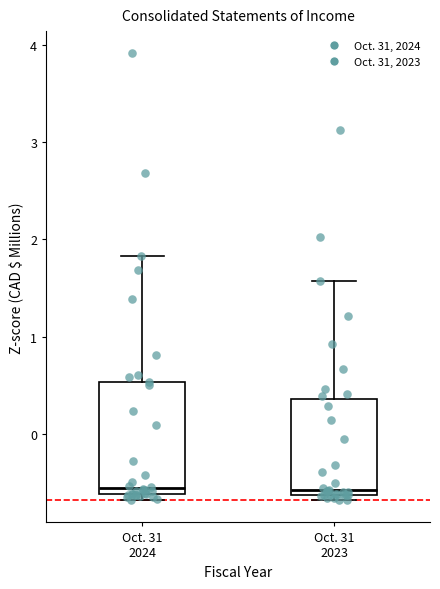

Reading left to right, read every box against the y-axis: the position of its median line, the range the box covers, and the ends of its whiskers. The values are not printed on the chart, so give them approximately, as read against the axis.

Oct. 31 2024: median -0.6 (just above the box's lower edge), box -0.6 to 0.5, whiskers -0.7 to 1.8
Oct. 31 2023: median -0.6 (just above the box's lower edge), box -0.6 to 0.4, whiskers -0.7 to 1.6